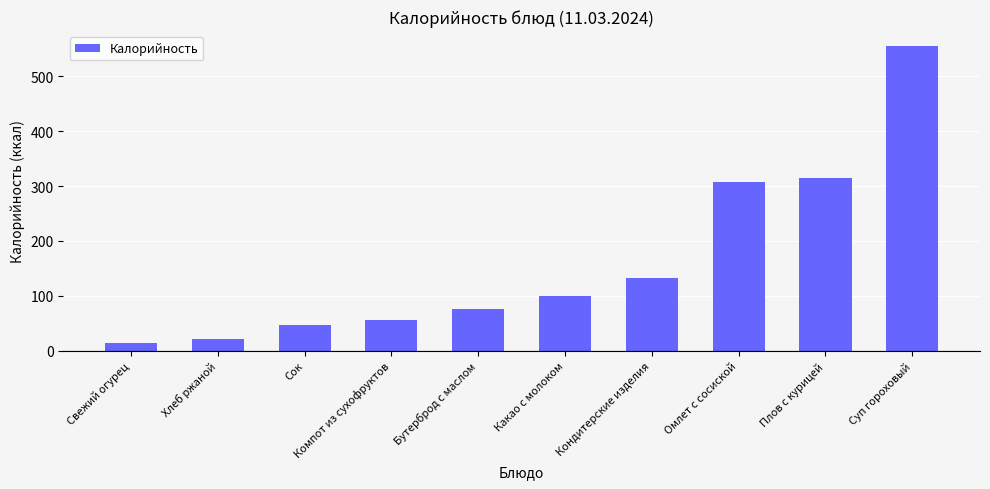

How many data points are less than 100?

5